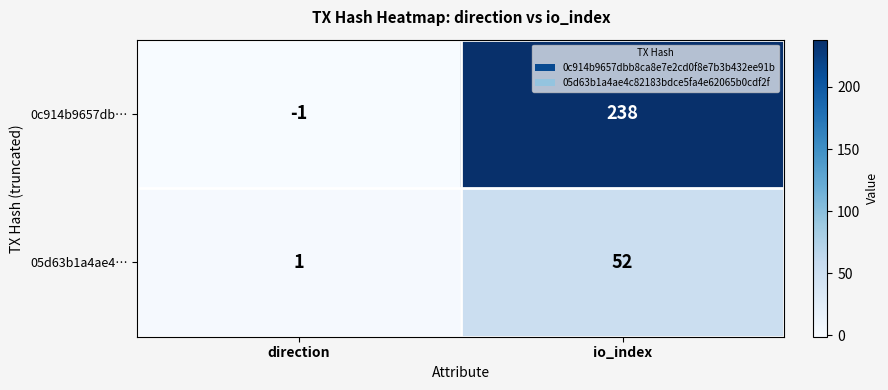

What is the sum of all 05d63b1a4ae4… values?

53